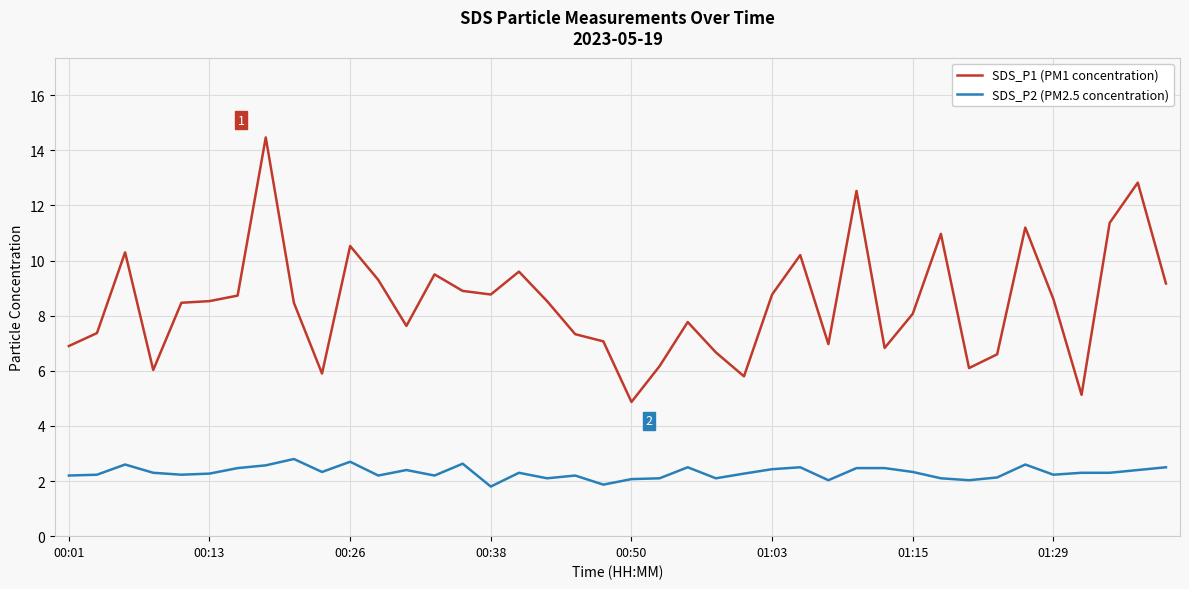

Which series has the widest spread of values?

SDS_P1 (PM1 concentration)